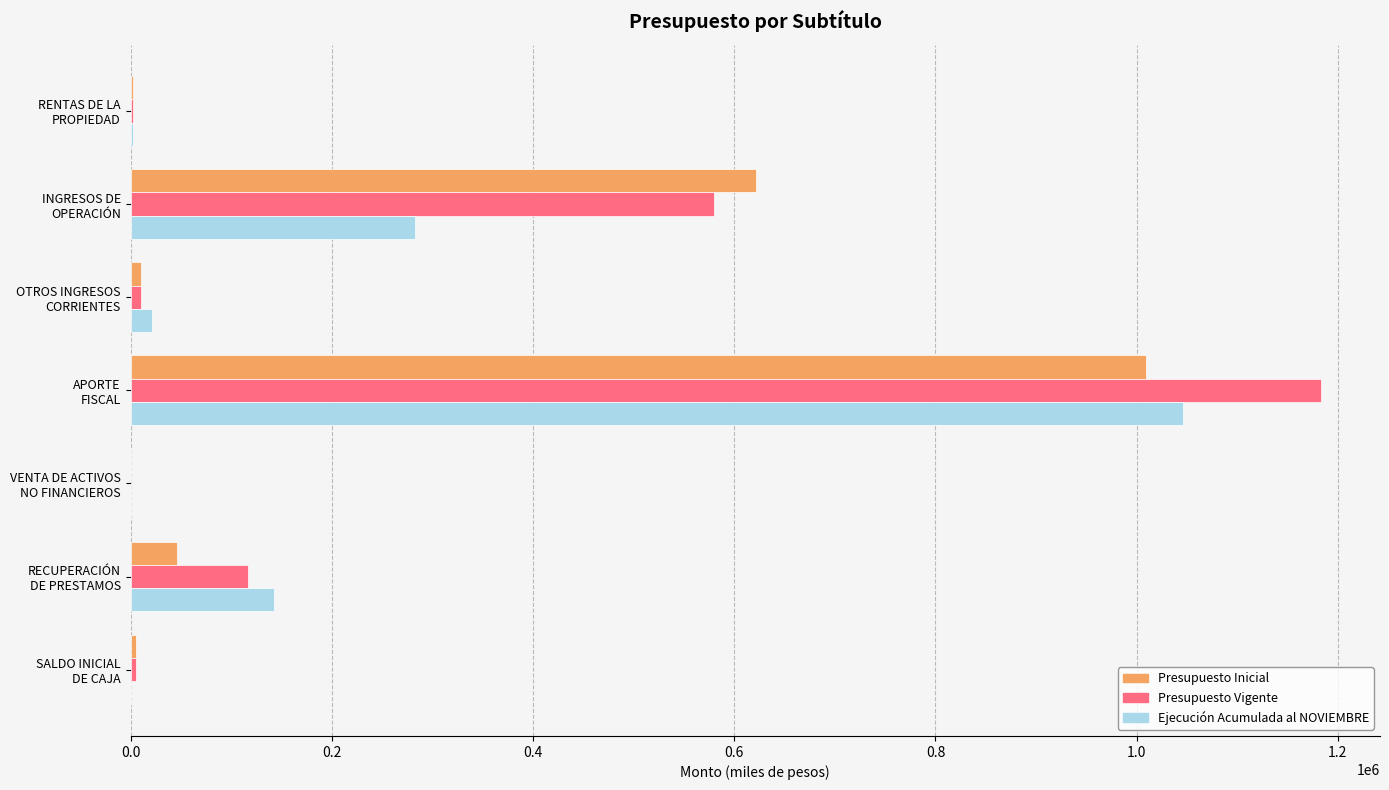

What is the greatest value displayed?

1182676